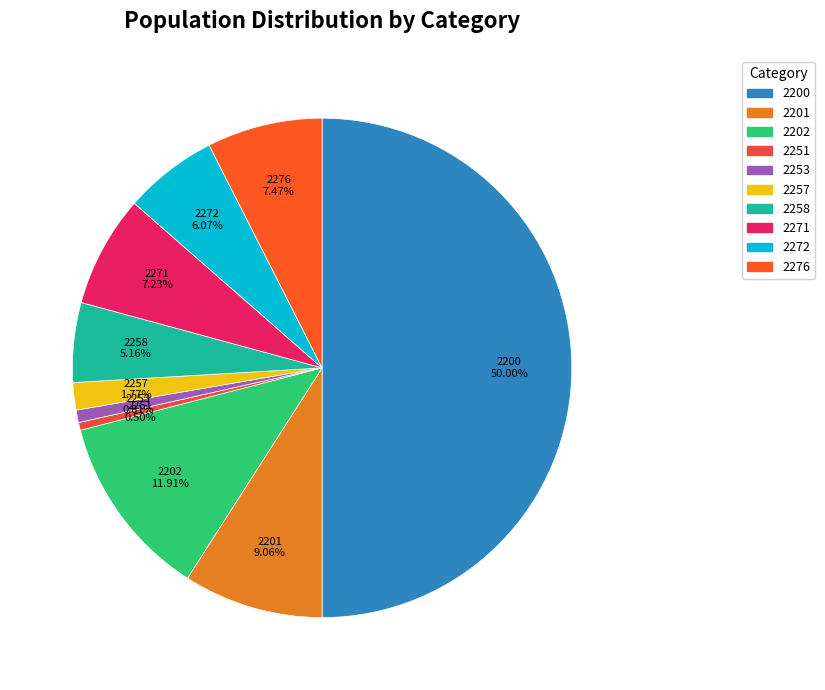

Is 2253 the majority of the pie?

No